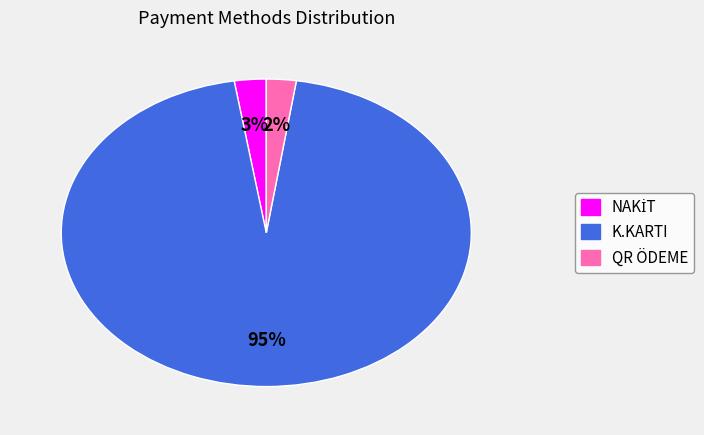

What is the majority slice?

K.KARTI